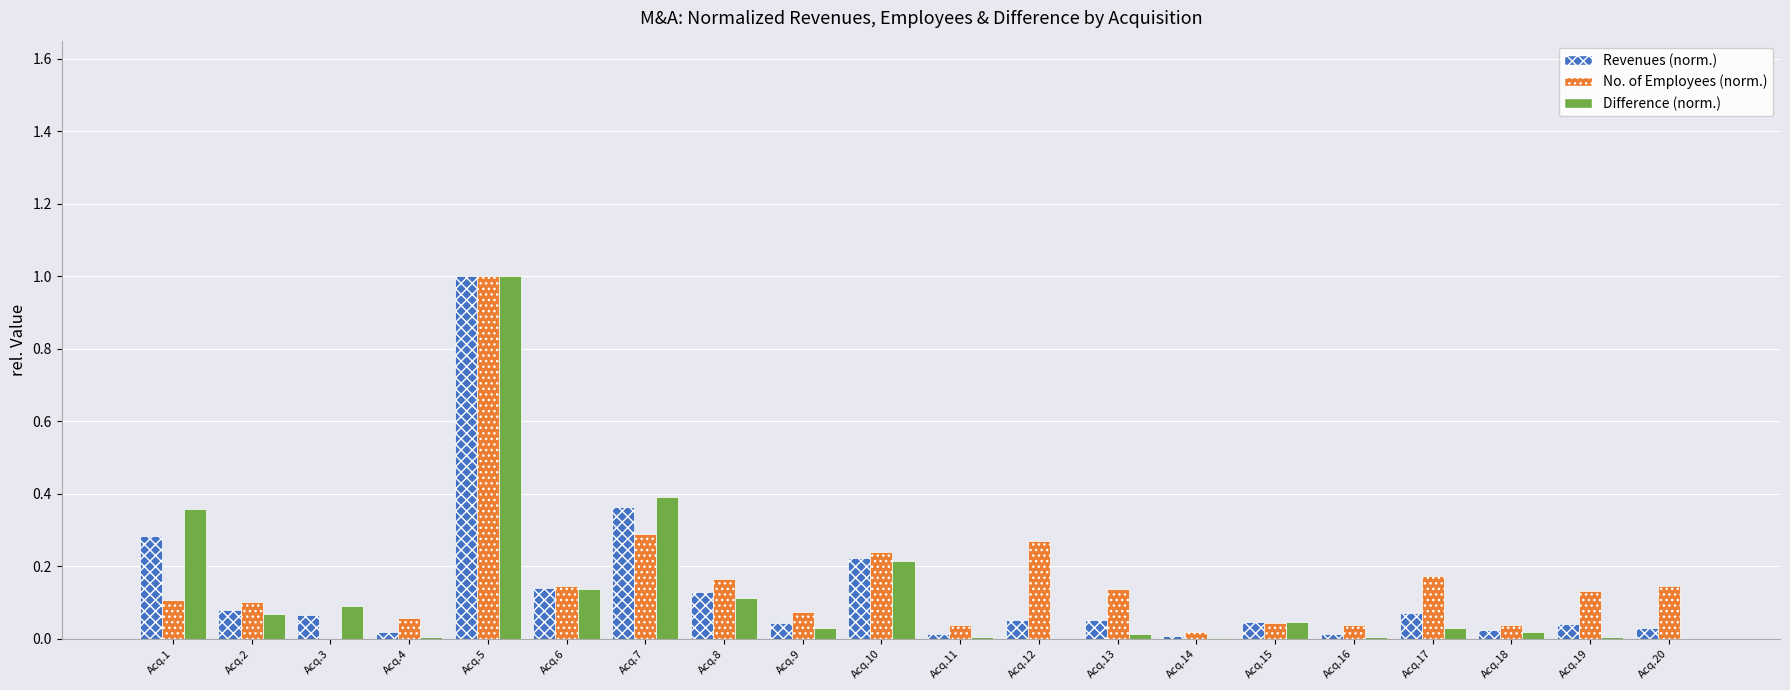

Which category has the highest value in the No. of Employees (norm.) series?

Acq.5